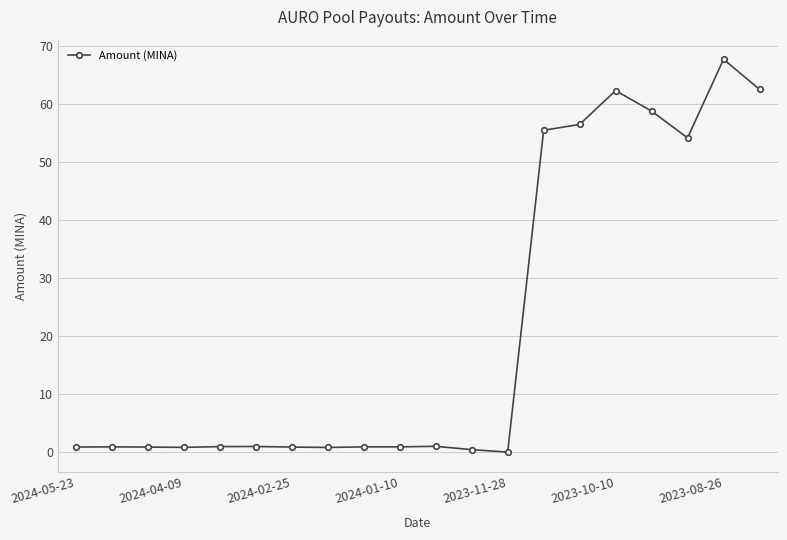

What is the greatest value displayed?

67.8